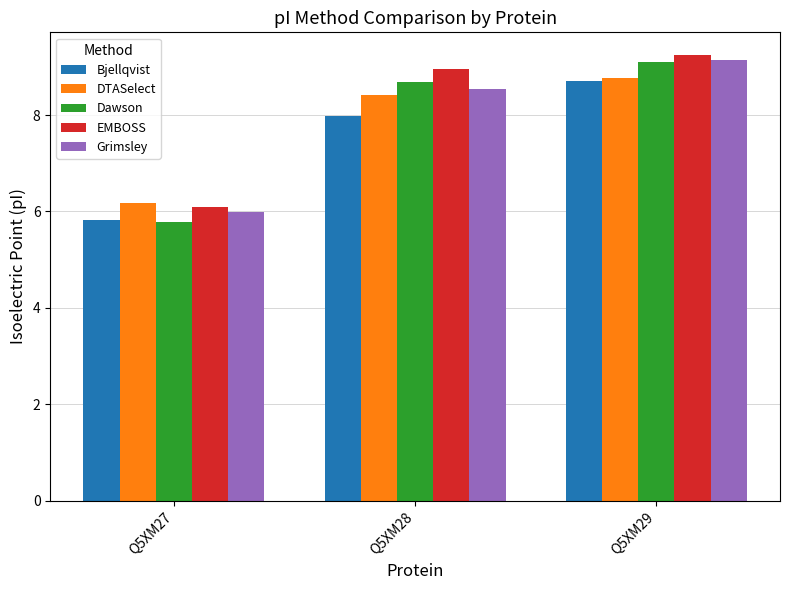

How many series are shown in this chart?

5